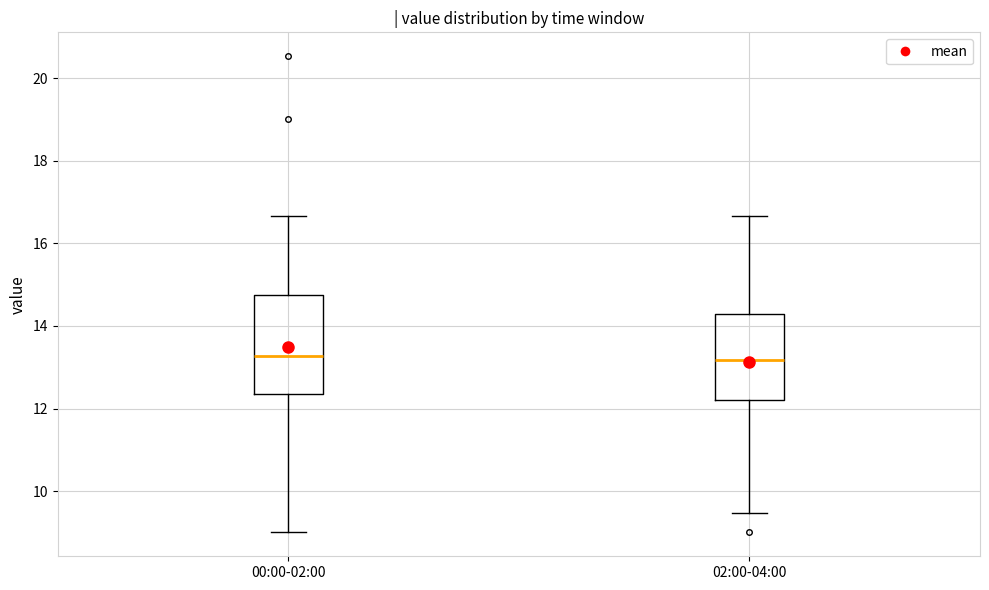

Reading left to right, transcribe this box plot: for each box, give where its median line is, the range the box spans, and where its two whiskers end, as read against the y-axis. The values are not printed on the chart, so give them approximately, as read against the axis.

00:00-02:00: median 13.2, box 12.4 to 14.8, whiskers 9.0 to 16.6
02:00-04:00: median 13.2, box 12.2 to 14.4, whiskers 9.4 to 16.6